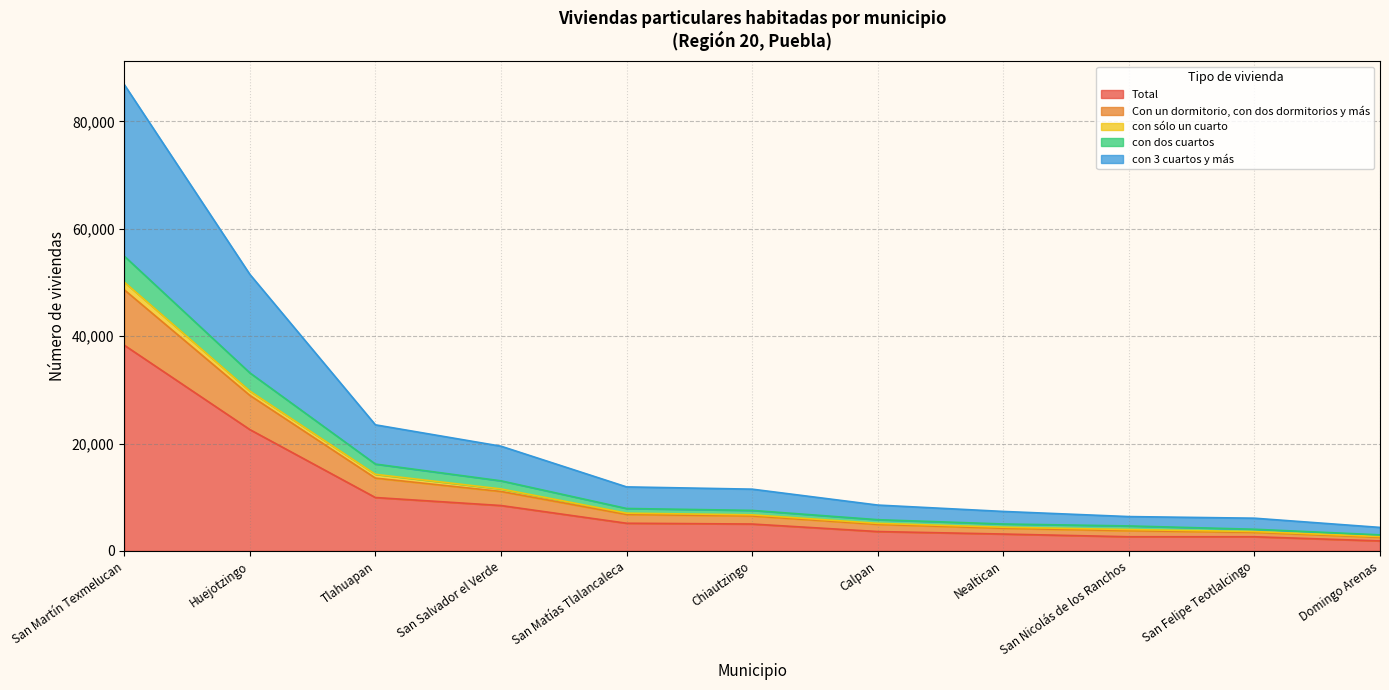

True or false: Total has a value of 3621 at San Salvador el Verde.

False